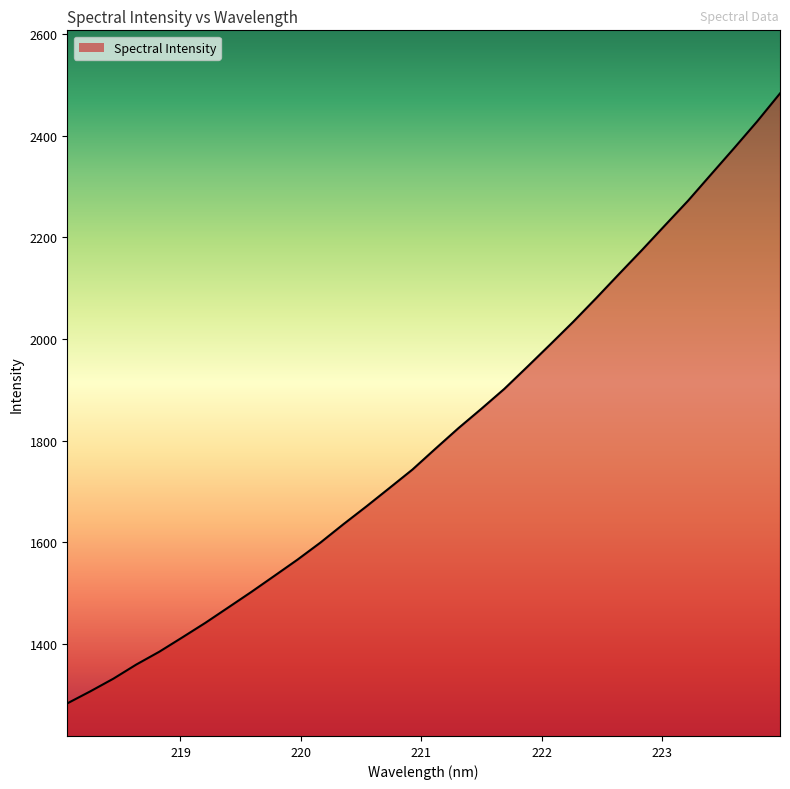

What is the smallest value displayed?

1282.9